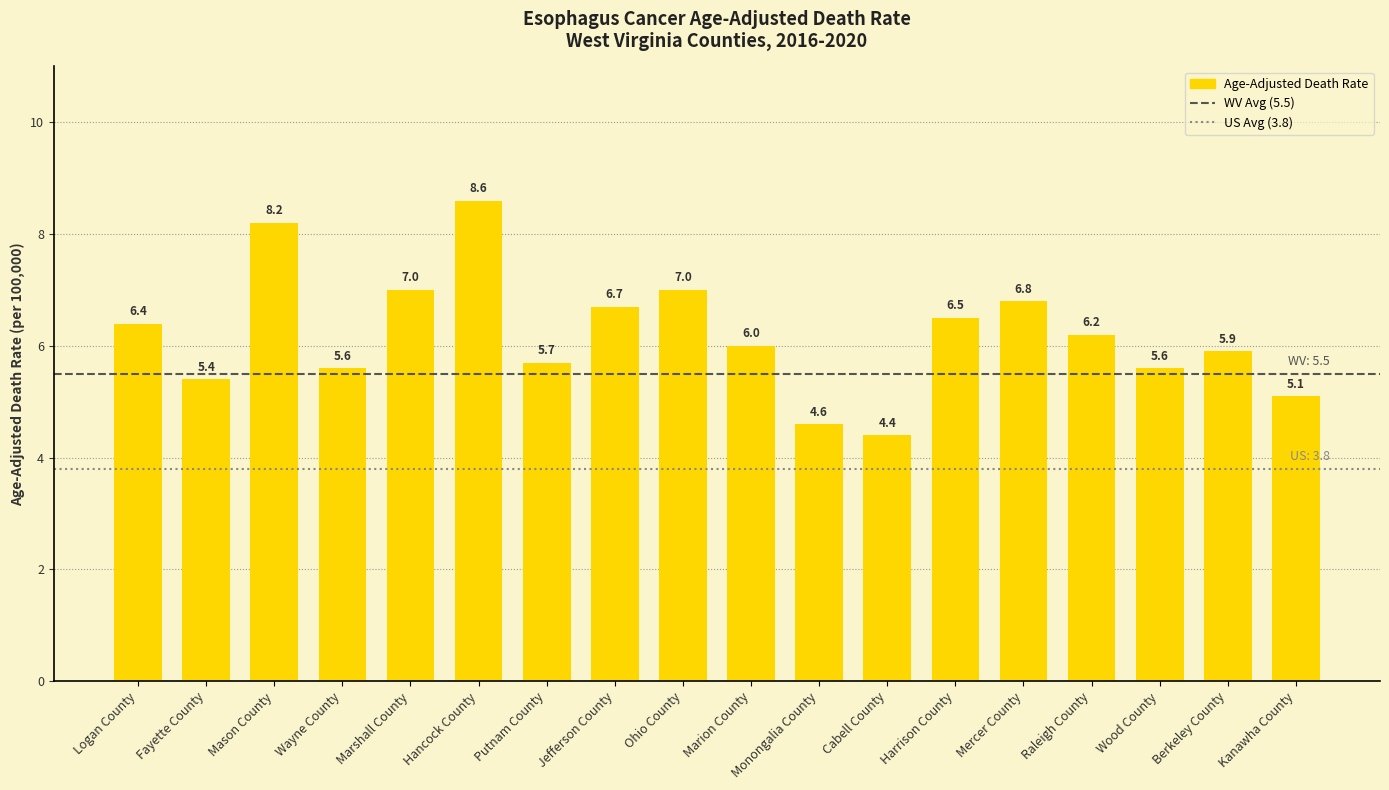

The value at Mercer County is 6.8. True or false?

True